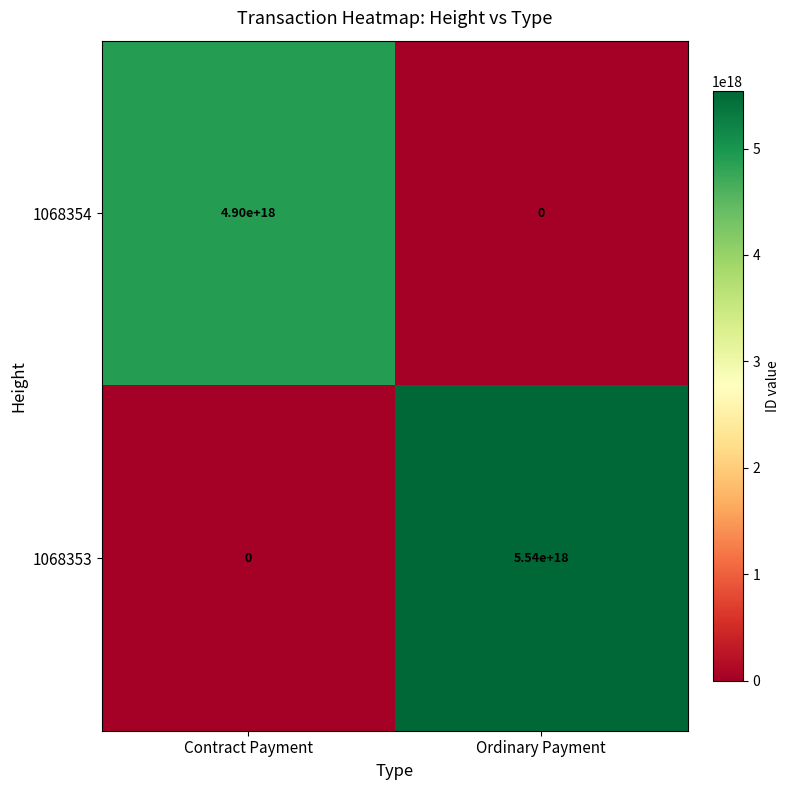

How many values in 1068353 are above zero?

1